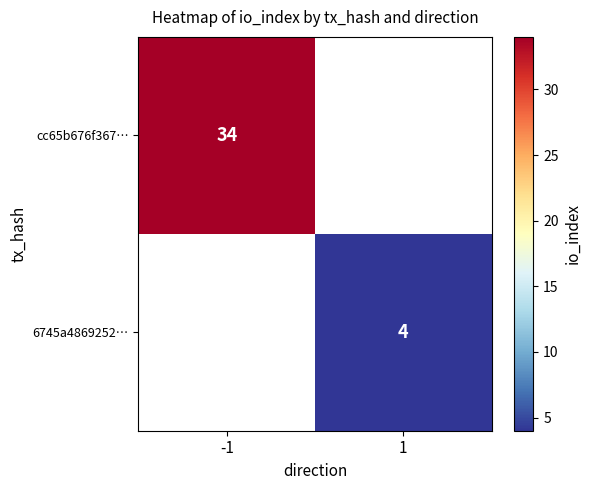

The value of cc65b676f367… at -1 is 34. True or false?

True